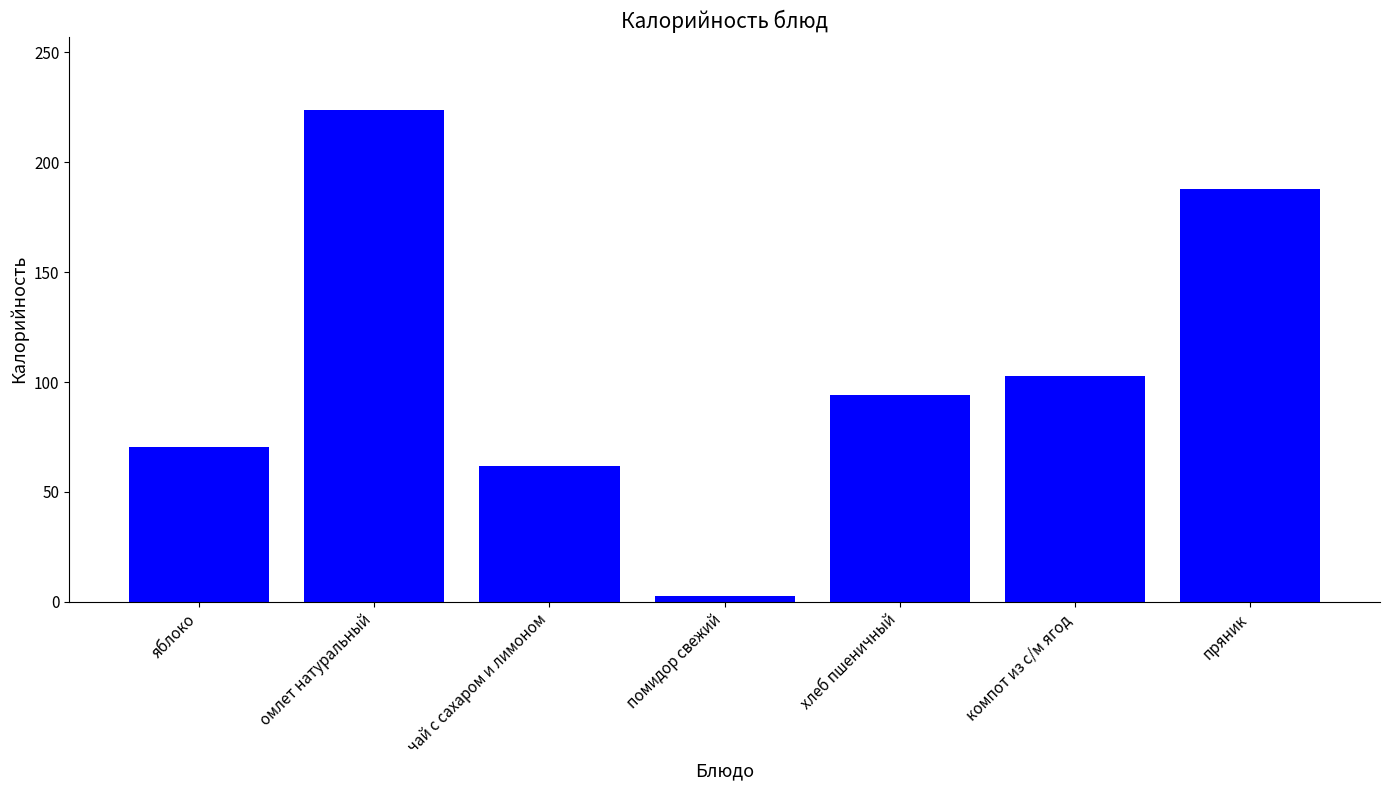

Rank the categories by value from highest to lowest.

омлет натуральный, пряник, компот из с/м ягод, хлеб пшеничный, яблоко, чай с сахаром и лимоном, помидор свежий